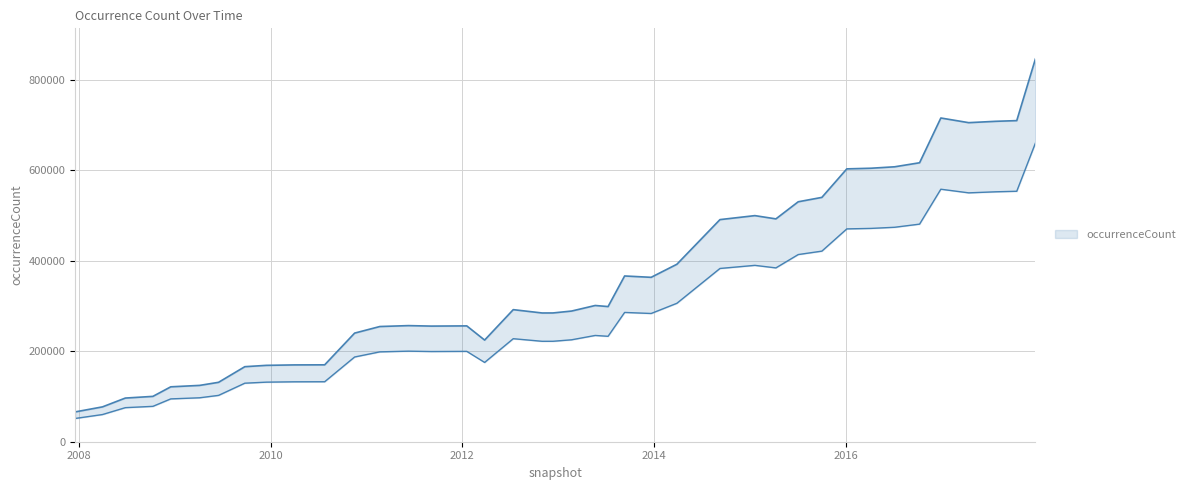

What is the ratio of the value at 2008-10-10 to the value at 2016-07-04?

0.2